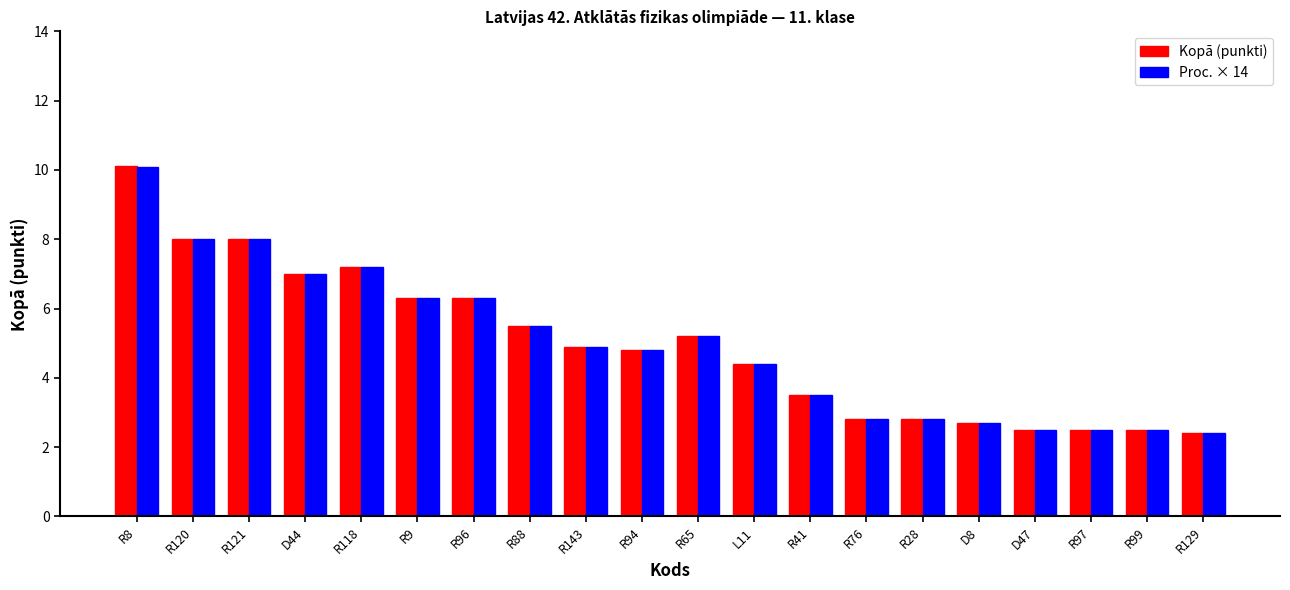

Is it true that Kopā (punkti) equals 2.5 at R97?

True